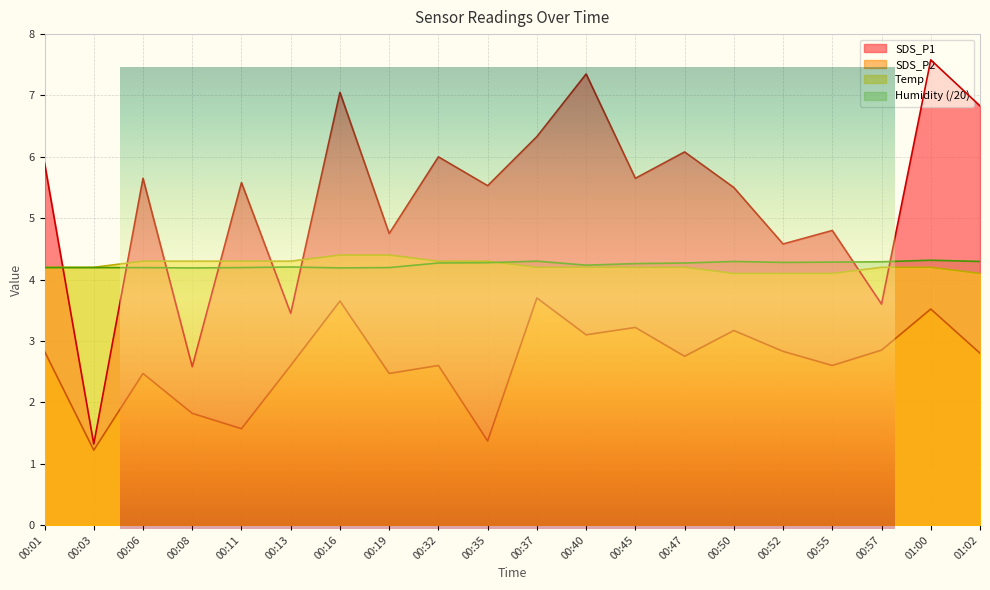

What is the sum of the SDS_P2 values at 00:19 and 00:55?

5.1